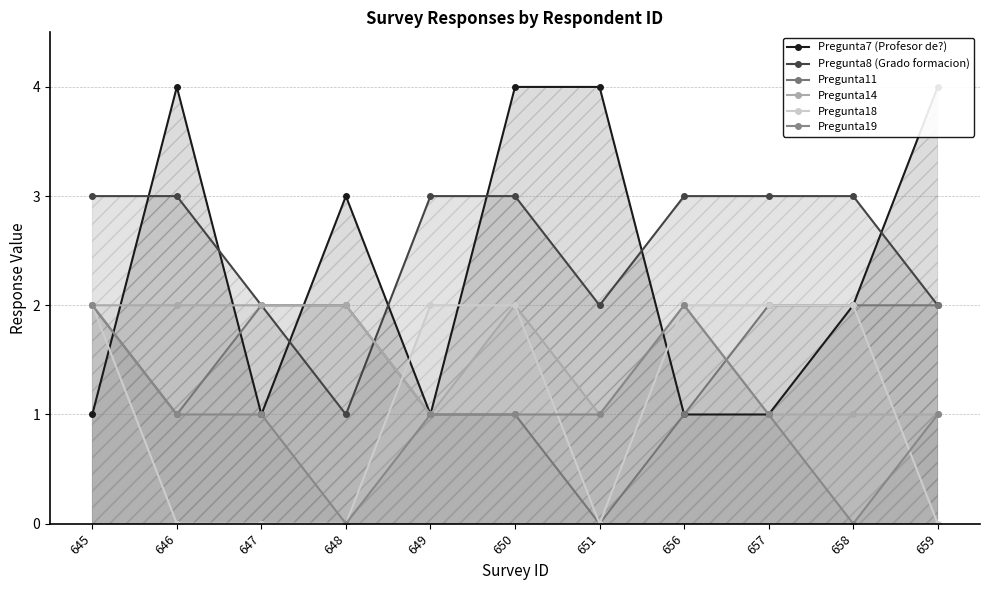

Reading right to left, list all the values displayed in this chart.

Pregunta7 (Profesor de?): 4	2	1	1	4	4	1	3	1	4	1
Pregunta8 (Grado formacion): 2	3	3	3	2	3	3	1	2	3	3
Pregunta11: 2	2	2	1	0	1	1	2	2	1	2
Pregunta14: 1	1	1	2	1	2	1	2	2	2	2
Pregunta18: 0	2	2	2	0	2	2	0	0	0	2
Pregunta19: 1	0	1	2	1	1	1	0	1	1	2